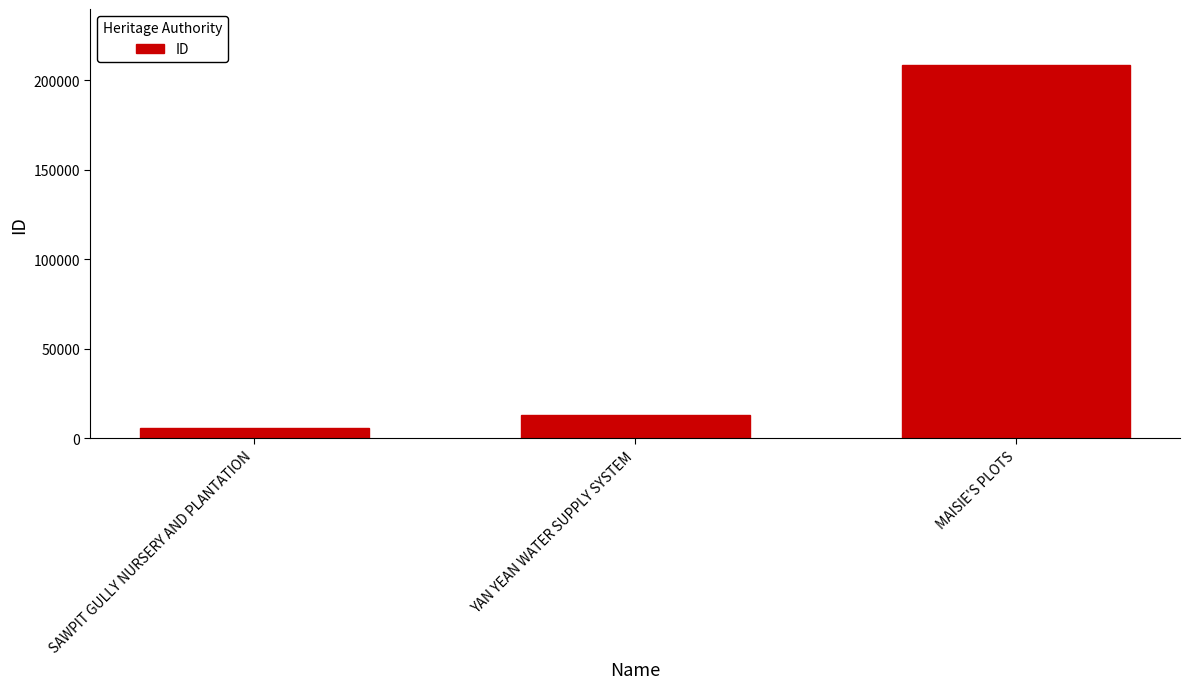

Reading right to left, extract all data points from this chart.

MAISIE'S PLOTS=208374	YAN YEAN WATER SUPPLY SYSTEM=13088	SAWPIT GULLY NURSERY AND PLANTATION=6069